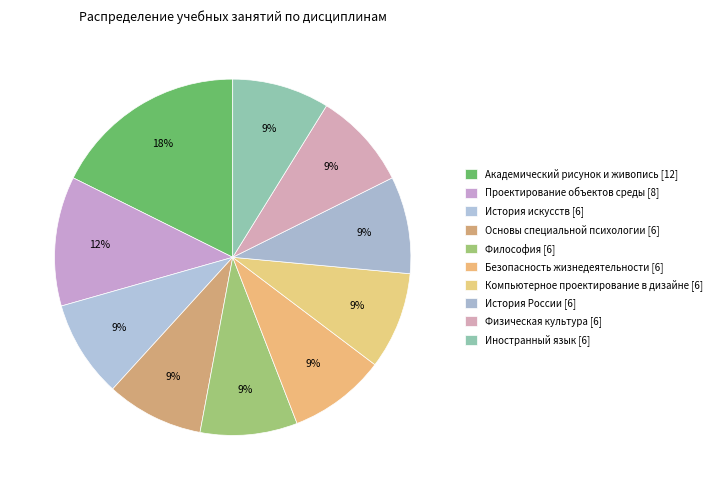

What is the smallest slice in the pie chart?

История искусств